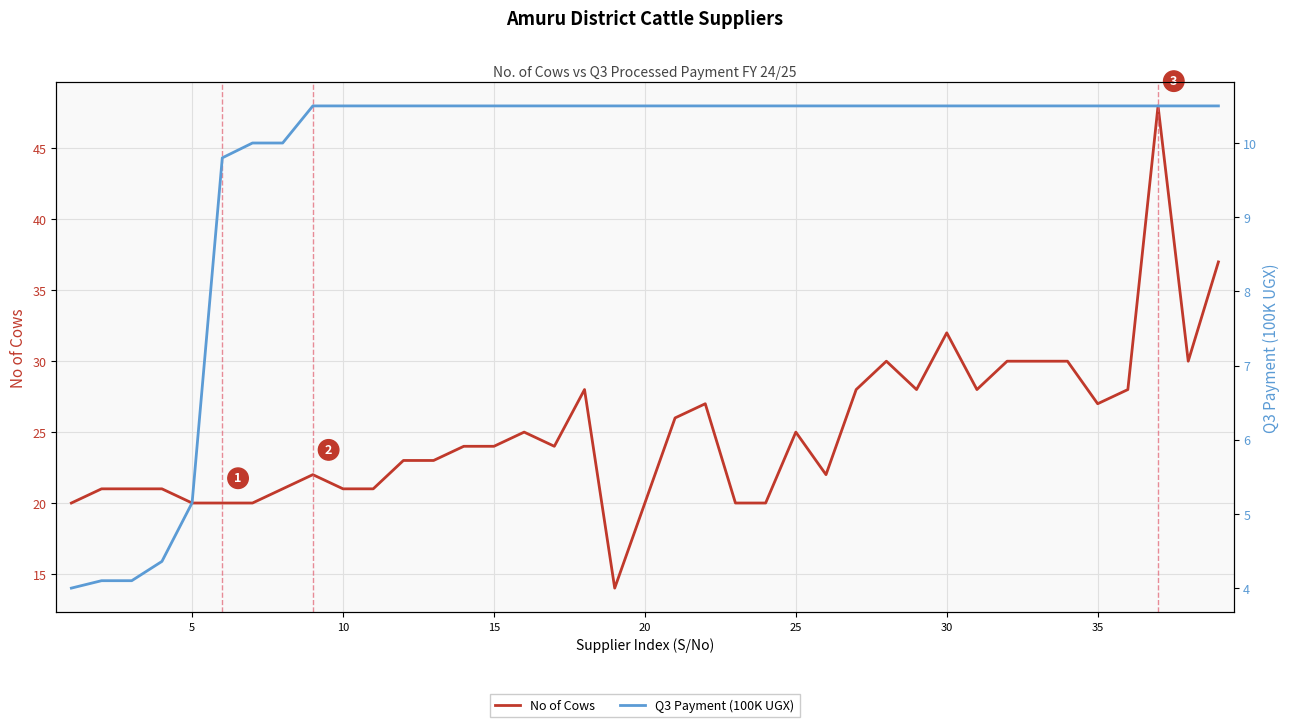

What is the difference between the maximum and minimum values in the Q3 Payment (100K UGX) series?

6.5